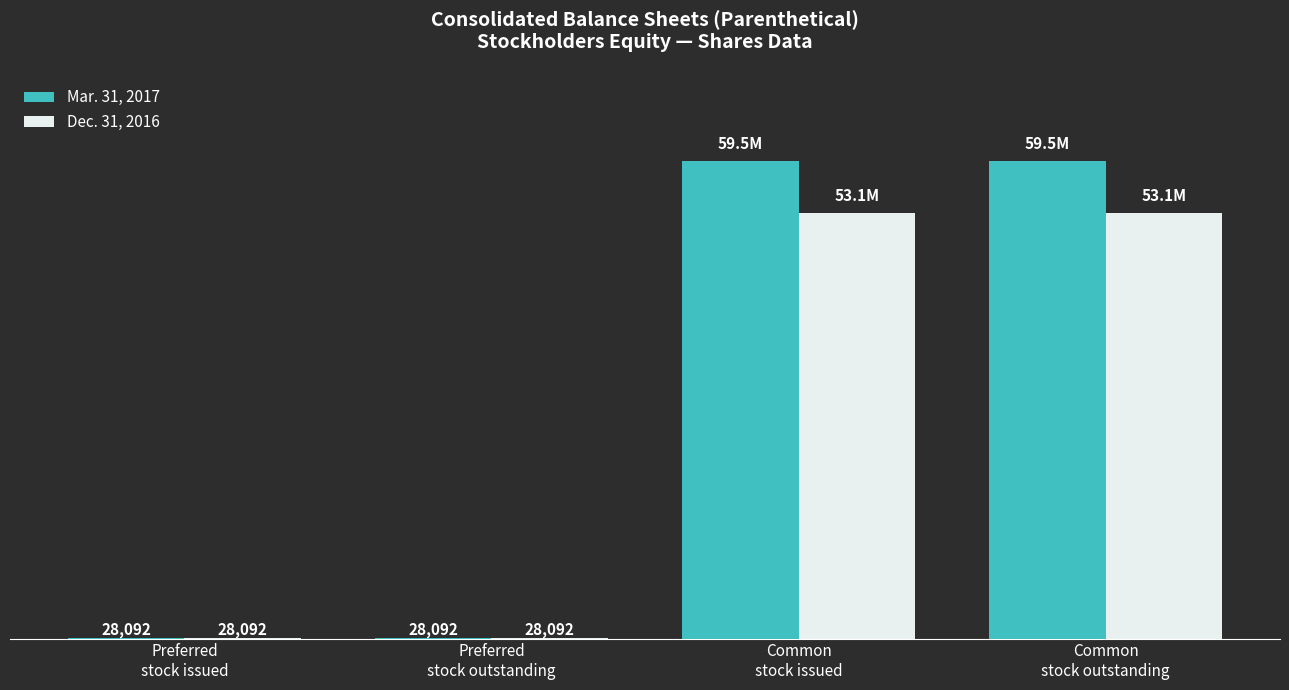

The value of Mar. 31, 2017 at Common
stock issued is 59455134. True or false?

True